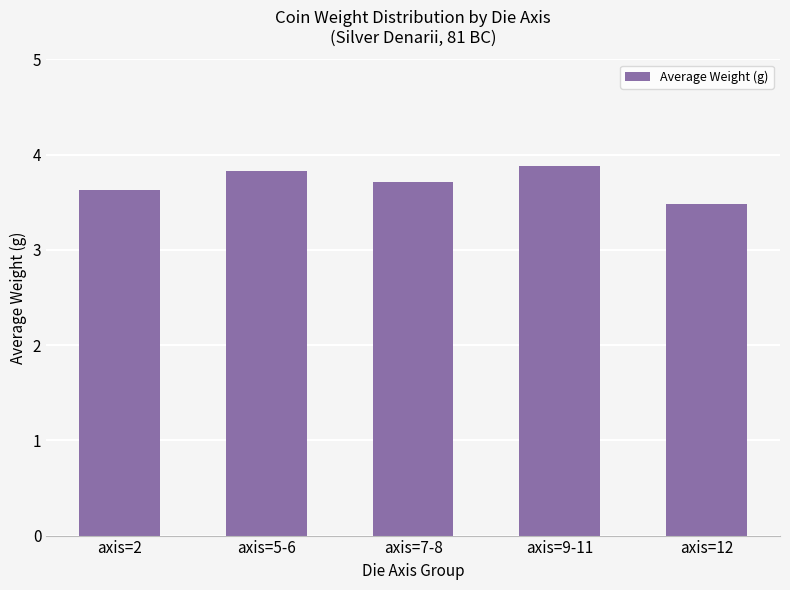

Does the chart contain stacked bars?

No